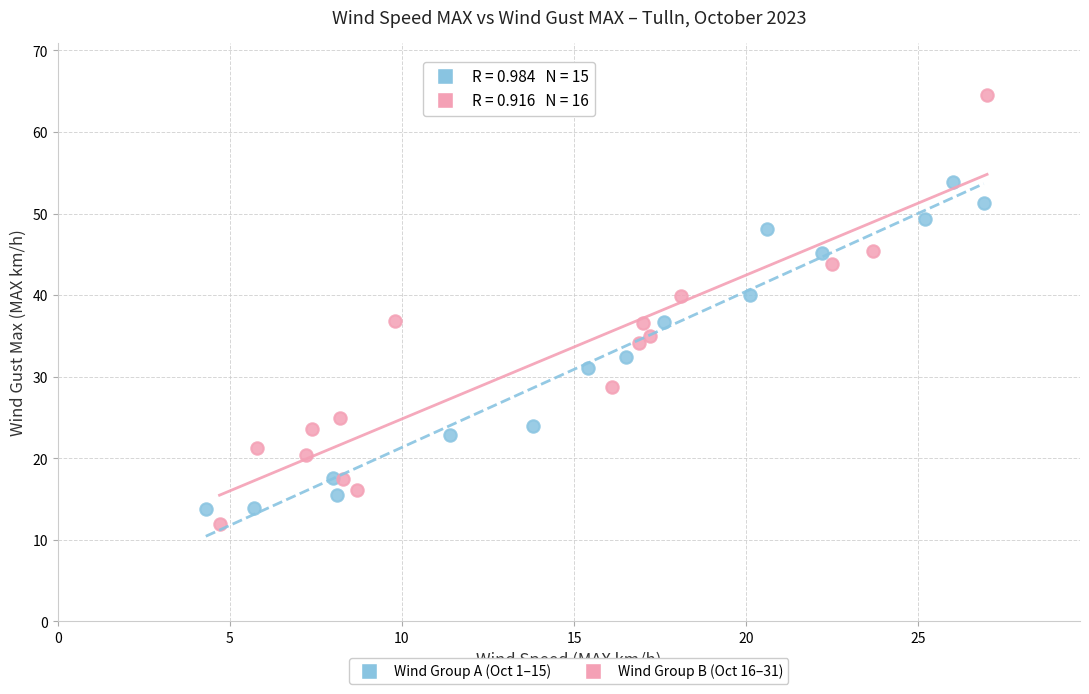

Which series reaches the maximum Y coordinate?

Wind Group B (Oct 16–31)